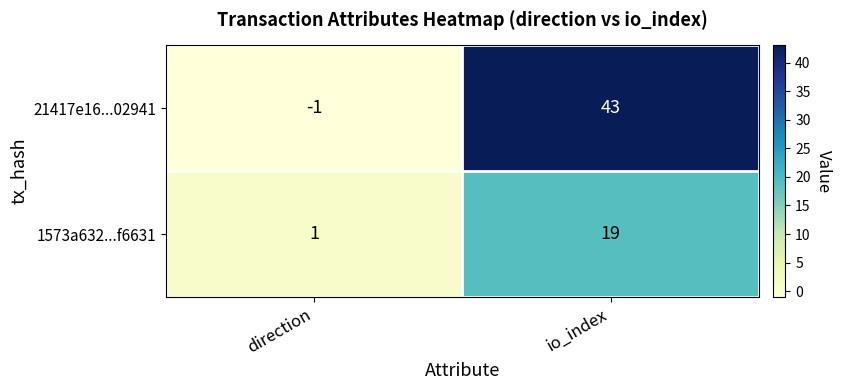

True or false: 1573a632...f6631 has a value of 12 at io_index.

False